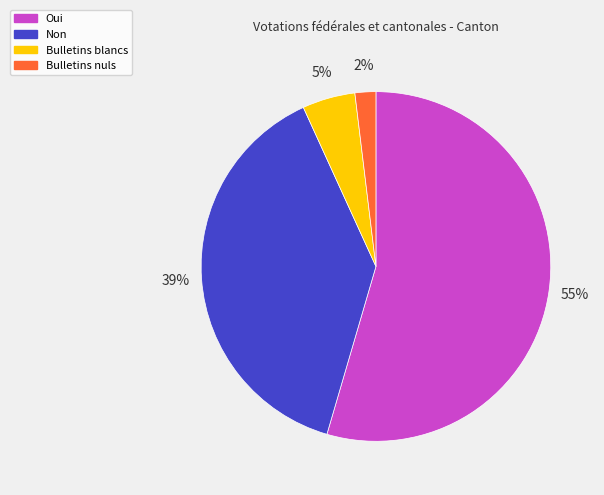

Rank the categories by value from highest to lowest.

Oui, Non, Bulletins blancs, Bulletins nuls